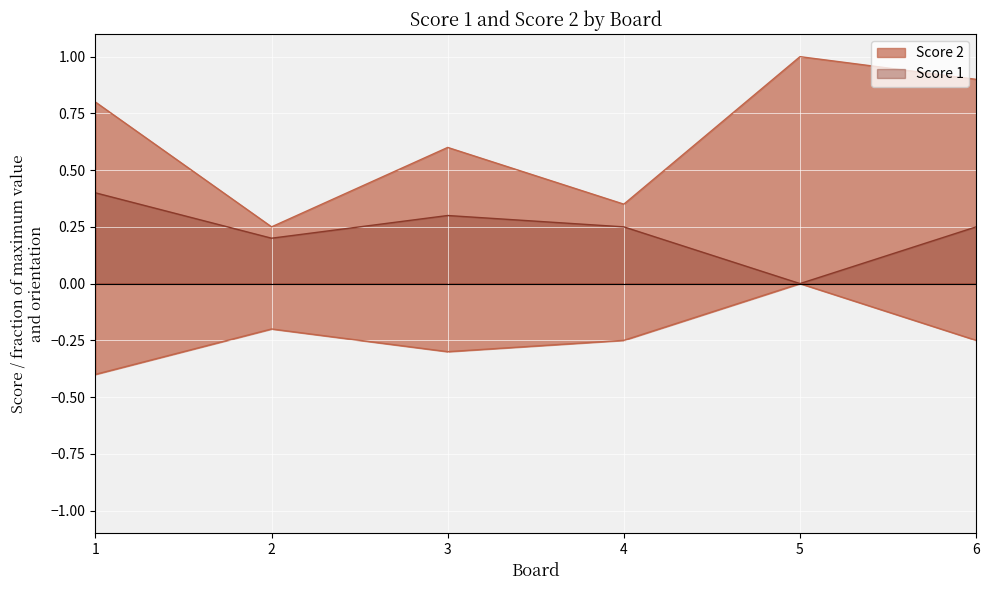

Count the number of categories in the chart.

6